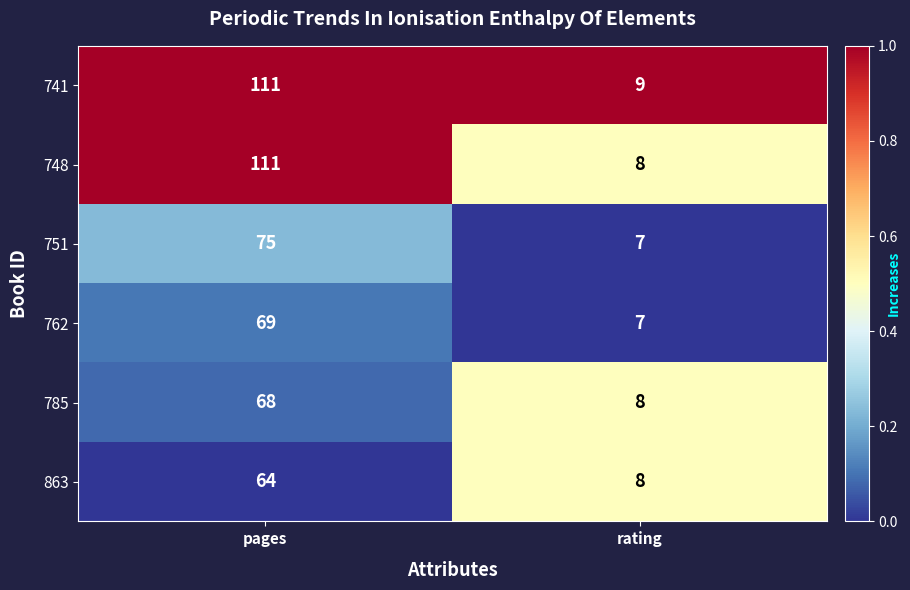

Is it true that 741 equals 111 at pages?

True